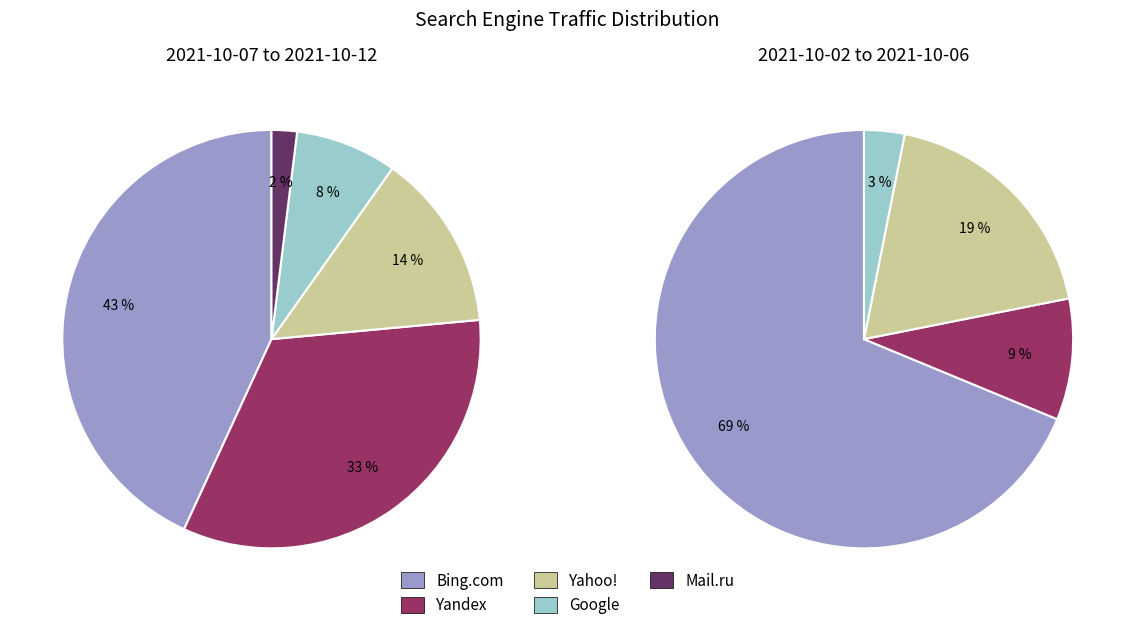

The 5 slice represents 9% of the pie. True or false?

False